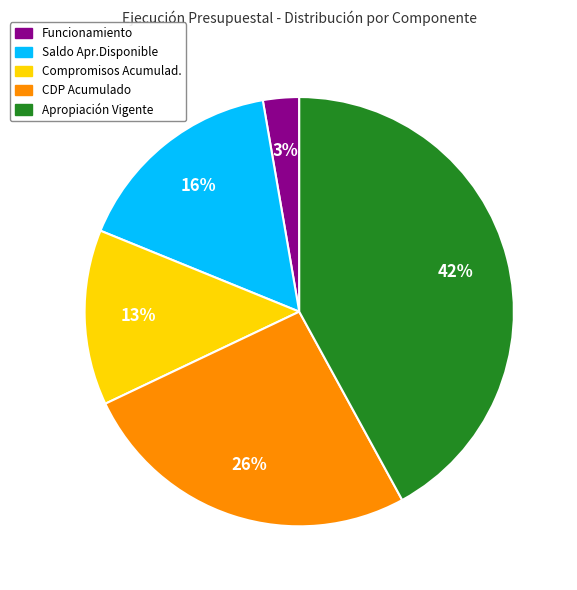

Between Apropiación Vigente and Saldo Apr.Disponible, which is larger?

Apropiación Vigente